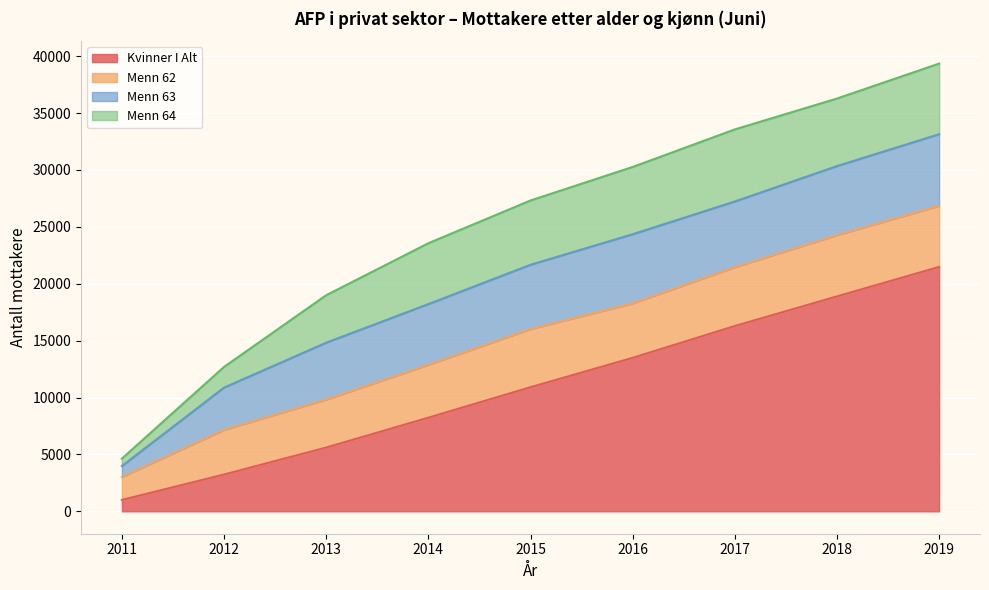

At how many categories does at least one series exceed 14288?

3